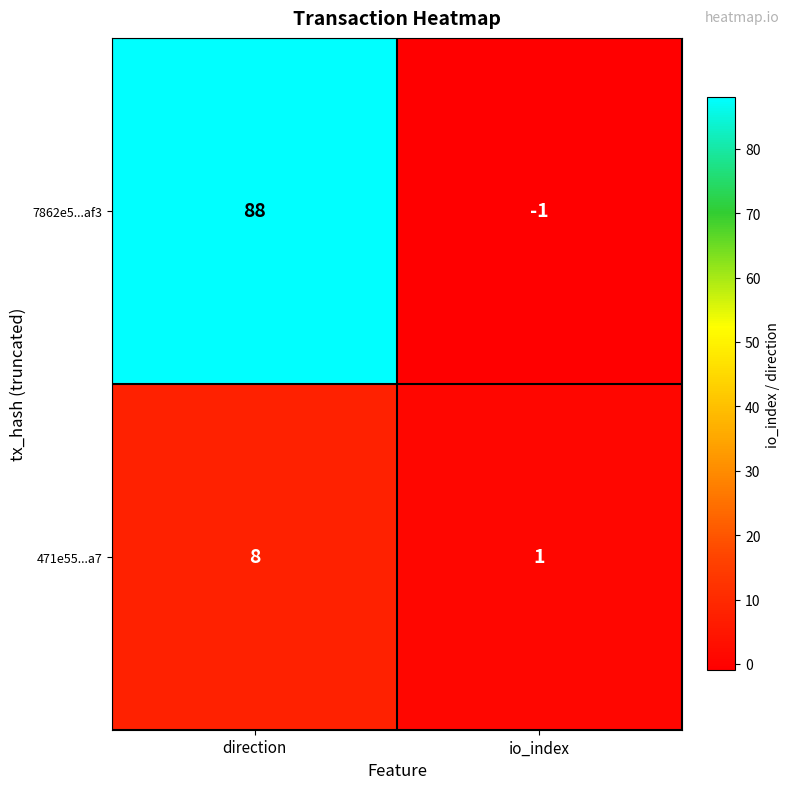

Rank the series by their maximum value, from highest to lowest.

7862e5...af3, 471e55...a7